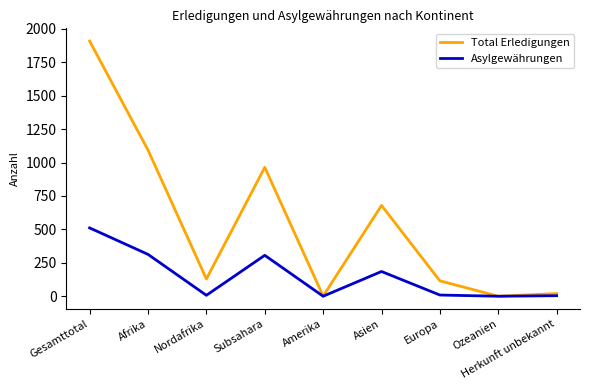

What is the approximate value of Total Erledigungen at Gesamttotal?

1908